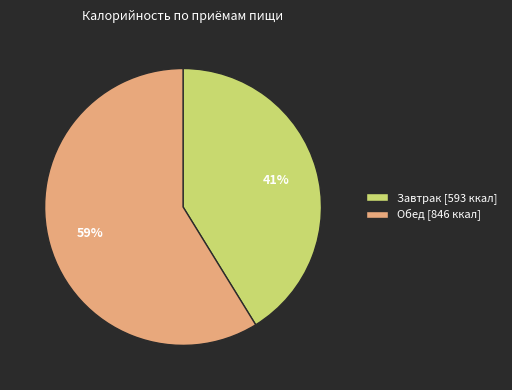

To the nearest percent, what portion does Завтрак [593 ккал] represent?

41%